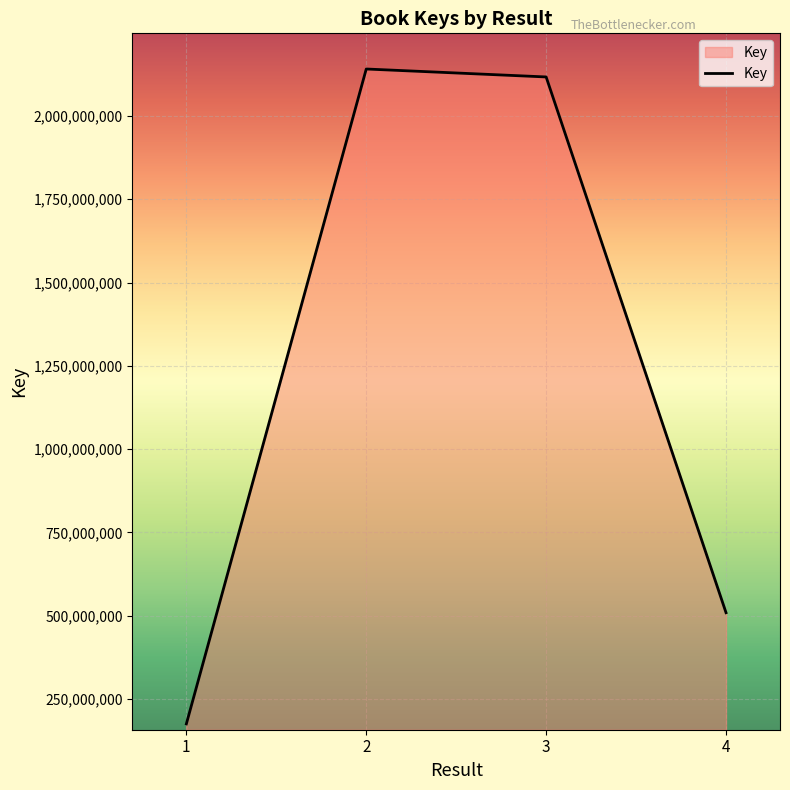

How many interior local peaks (higher than both neighbors) does the data have?

1